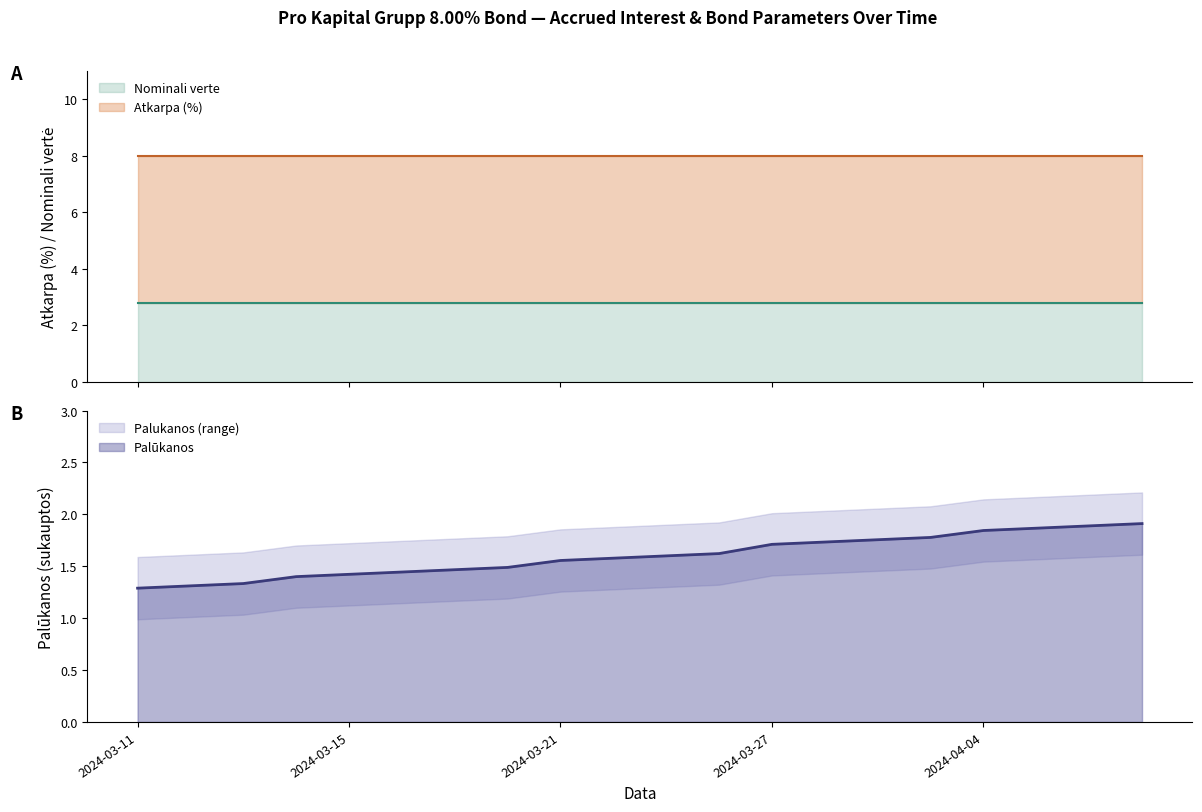

What is the sum of the Atkarpa (%) values at 2024-04-08 and 2024-04-02?

16.0